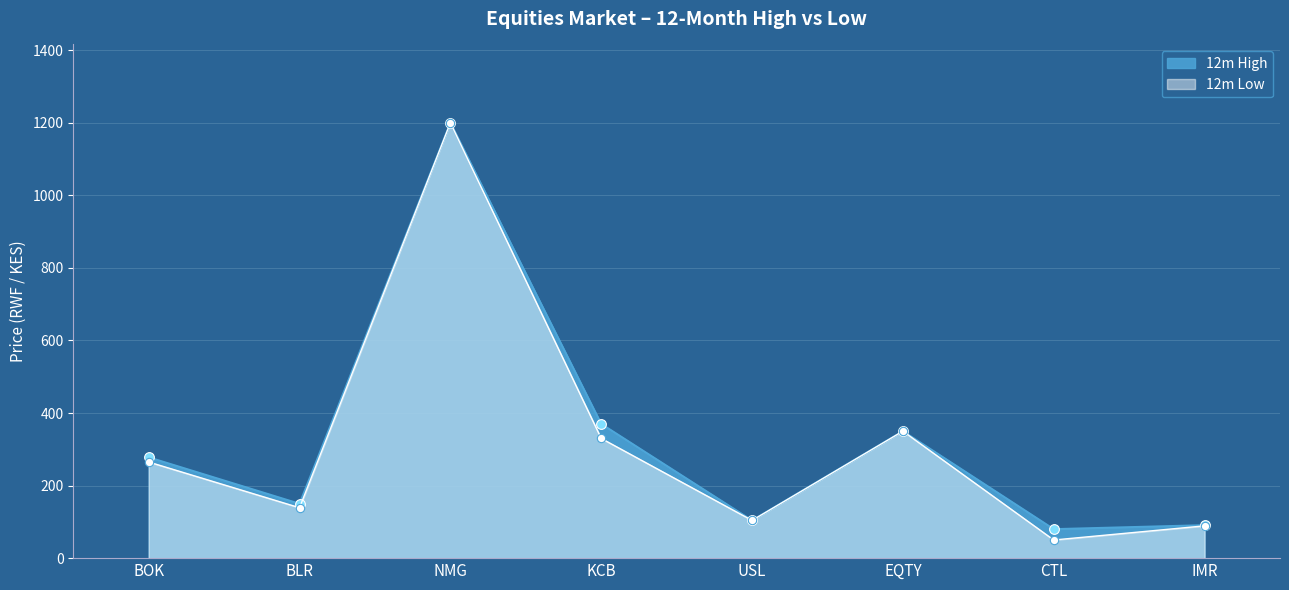

List the labels in order of 12m High value, largest first.

NMG, KCB, EQTY, BOK, BLR, USL, IMR, CTL